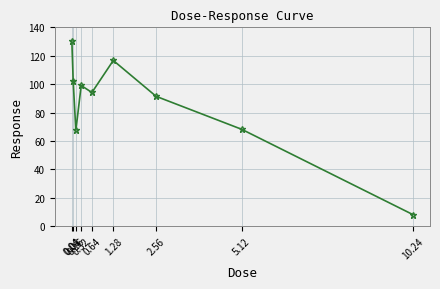

Reading left to right, extract all data points from this chart.

130.6	102.2	67.4	99.1	94.1	116.7	91.4	68.2	8.2